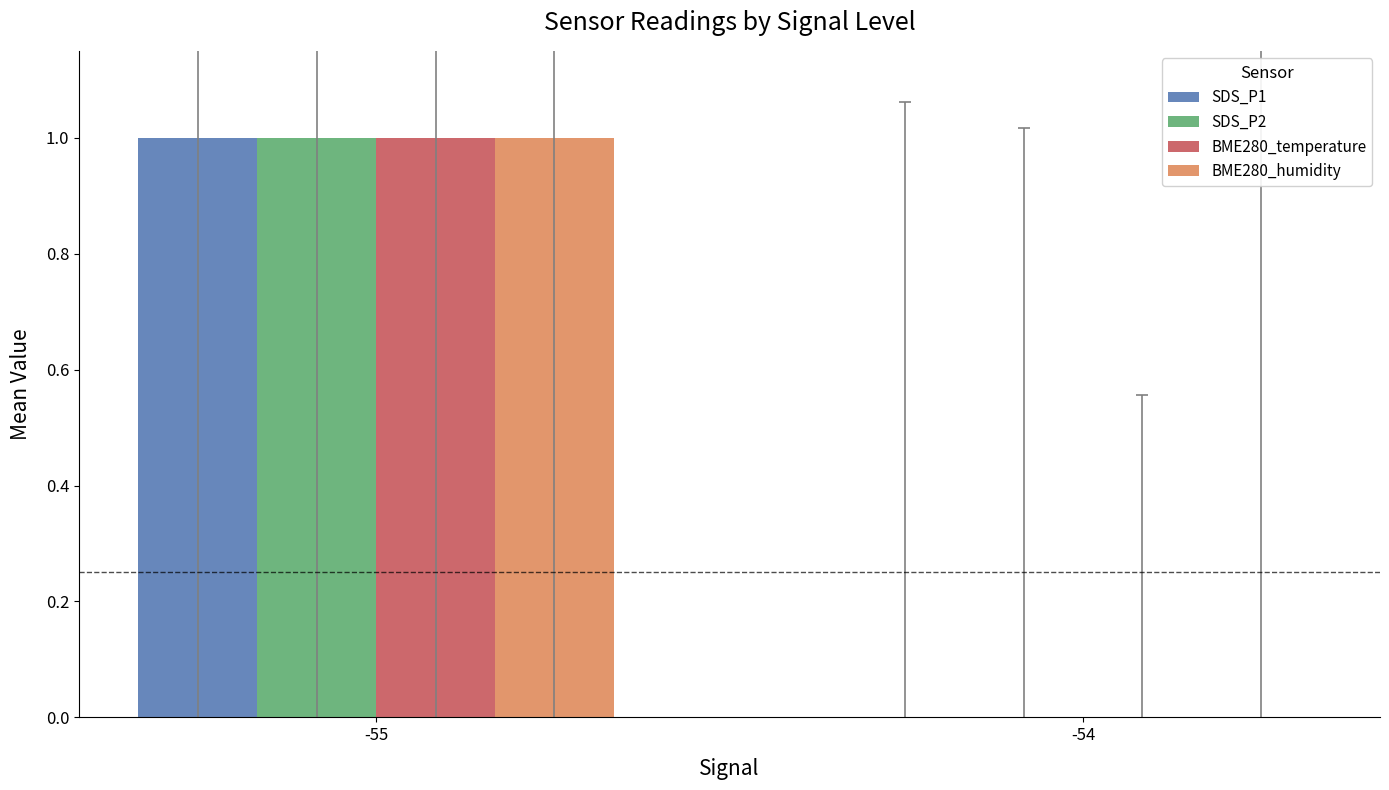

What is the highest value of the BME280_temperature series?

1